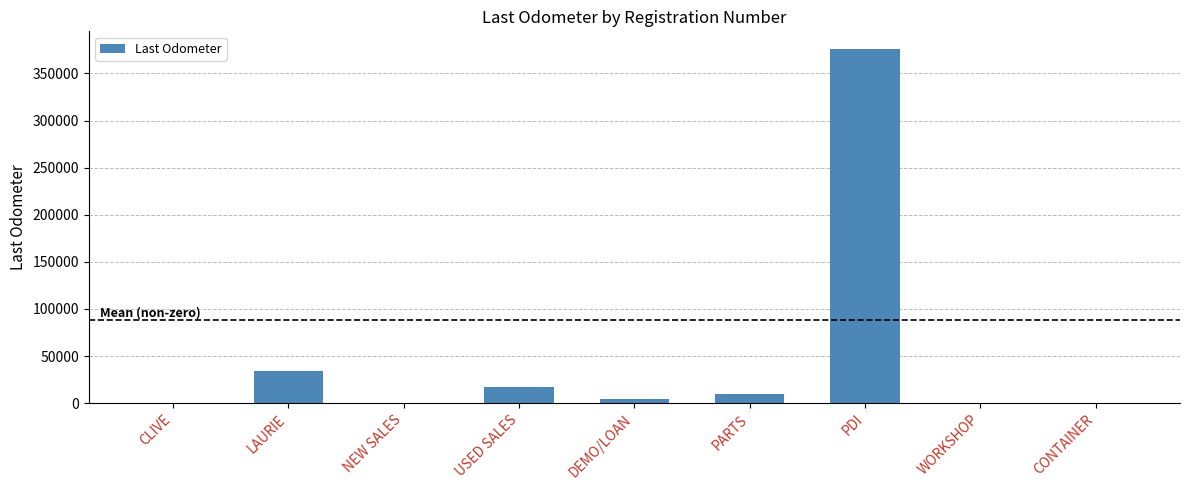

How many categories are shown in the chart?

9